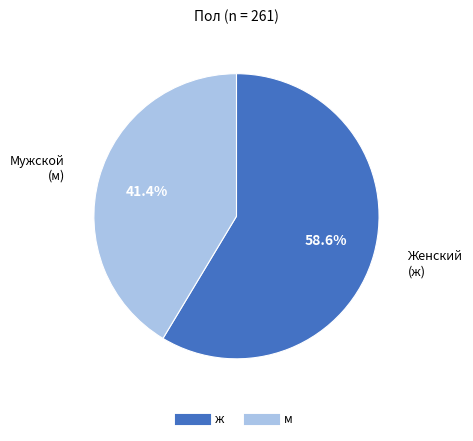

Which category has the biggest portion of the pie?

ж